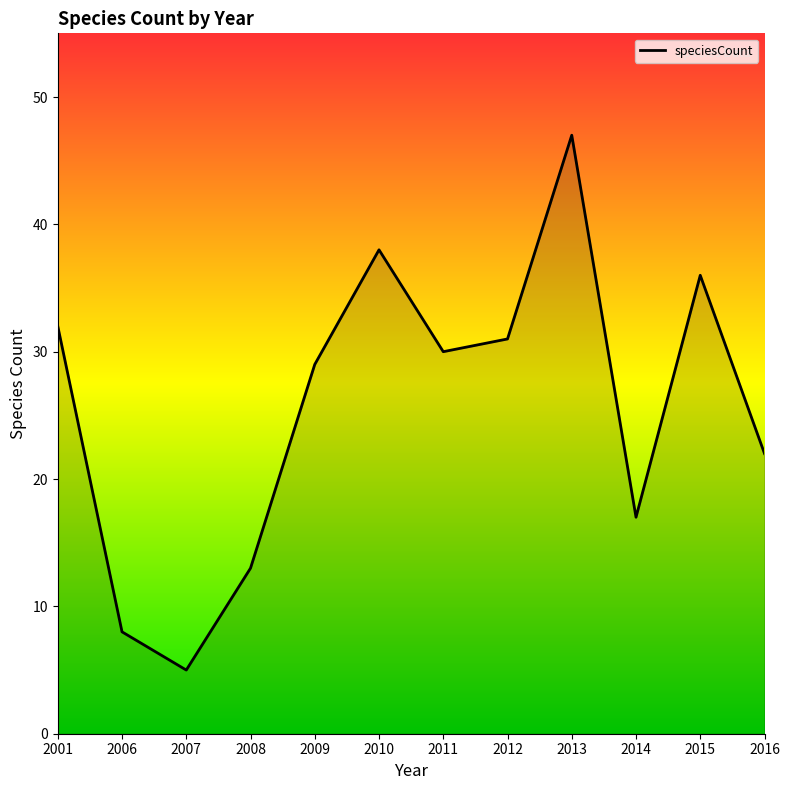

Where is the first local minimum?

2007